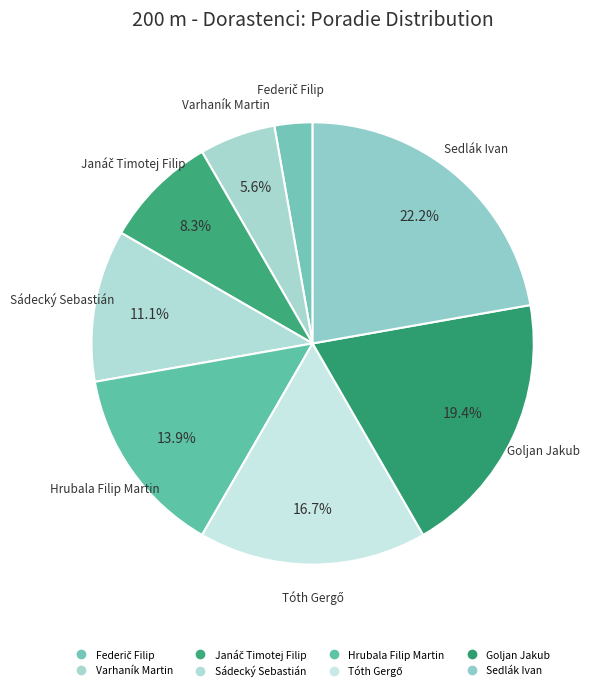

Rank the categories by value from lowest to highest.

Federič Filip, Varhaník Martin, Janáč Timotej Filip, Sádecký Sebastián, Hrubala Filip Martin, Tóth Gergő, Goljan Jakub, Sedlák Ivan